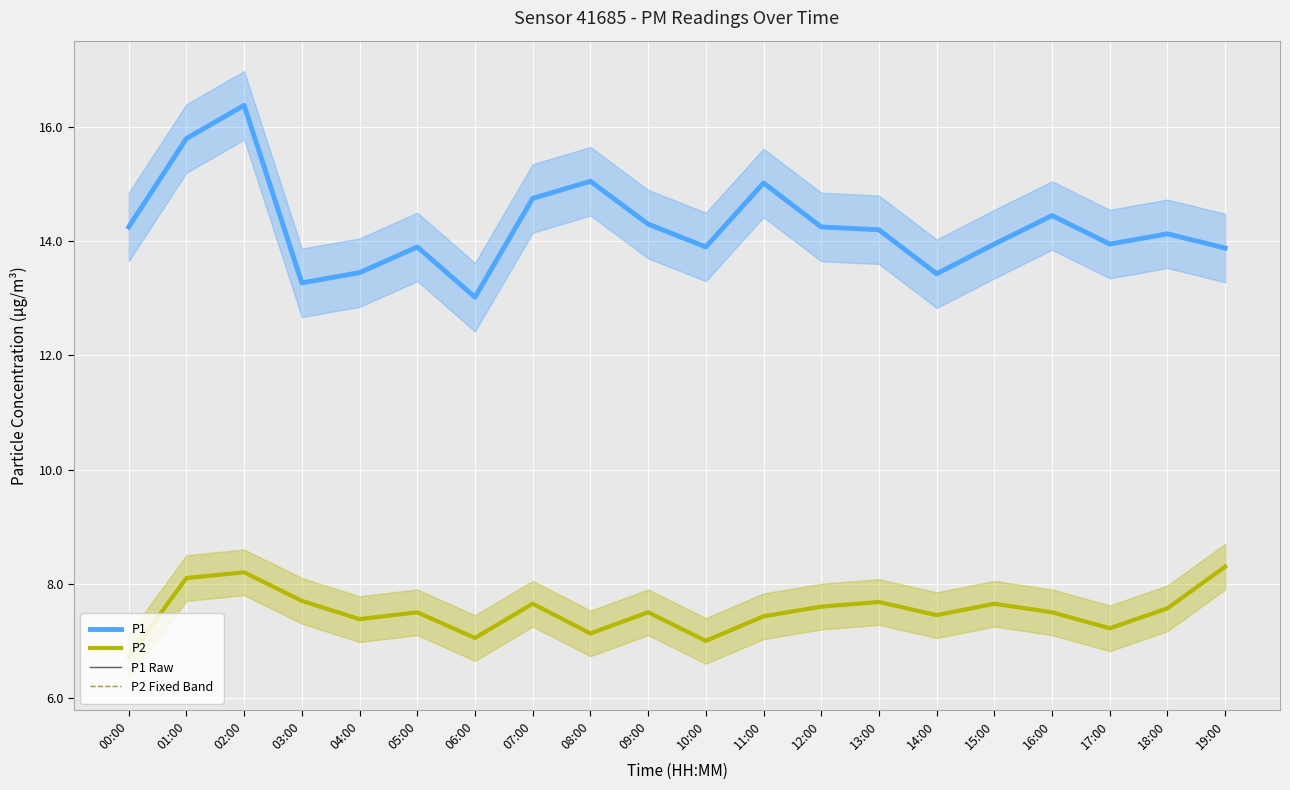

How many data points in P2 are less than 7?

1